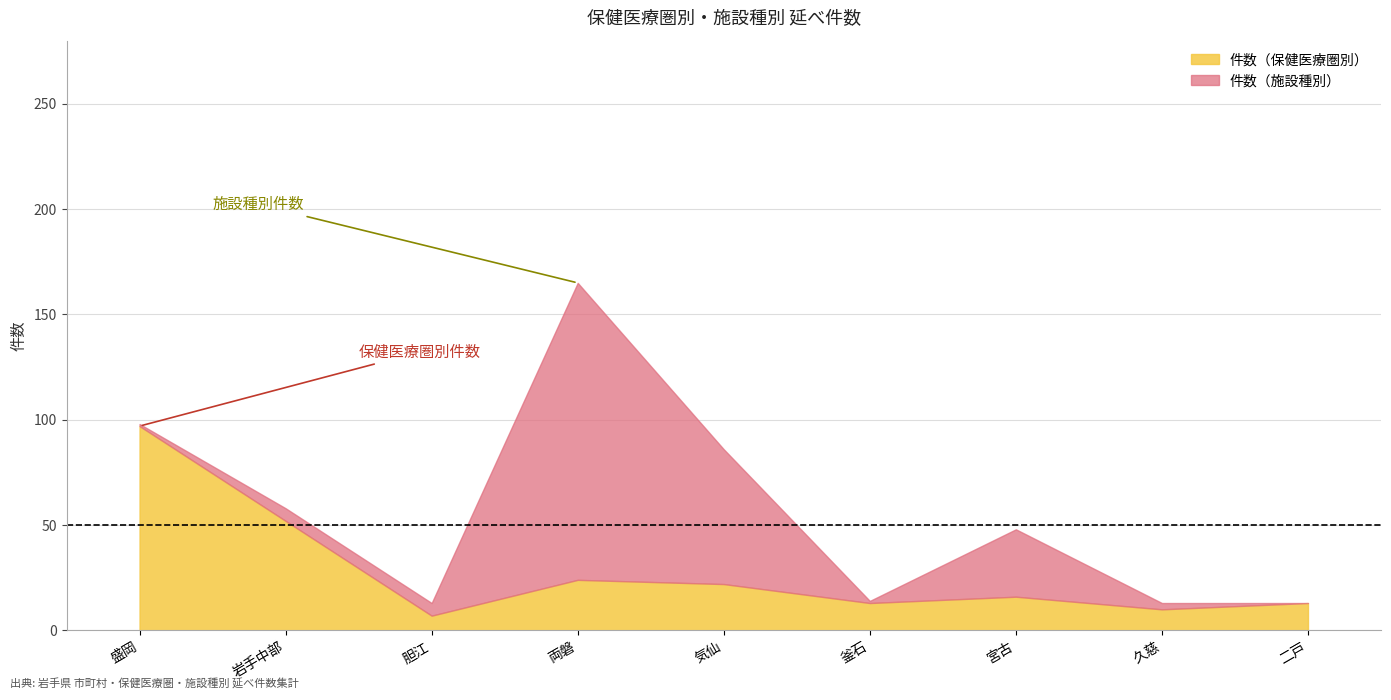

What are all the series names shown in the legend?

件数（保健医療圏別）, 件数（施設種別）